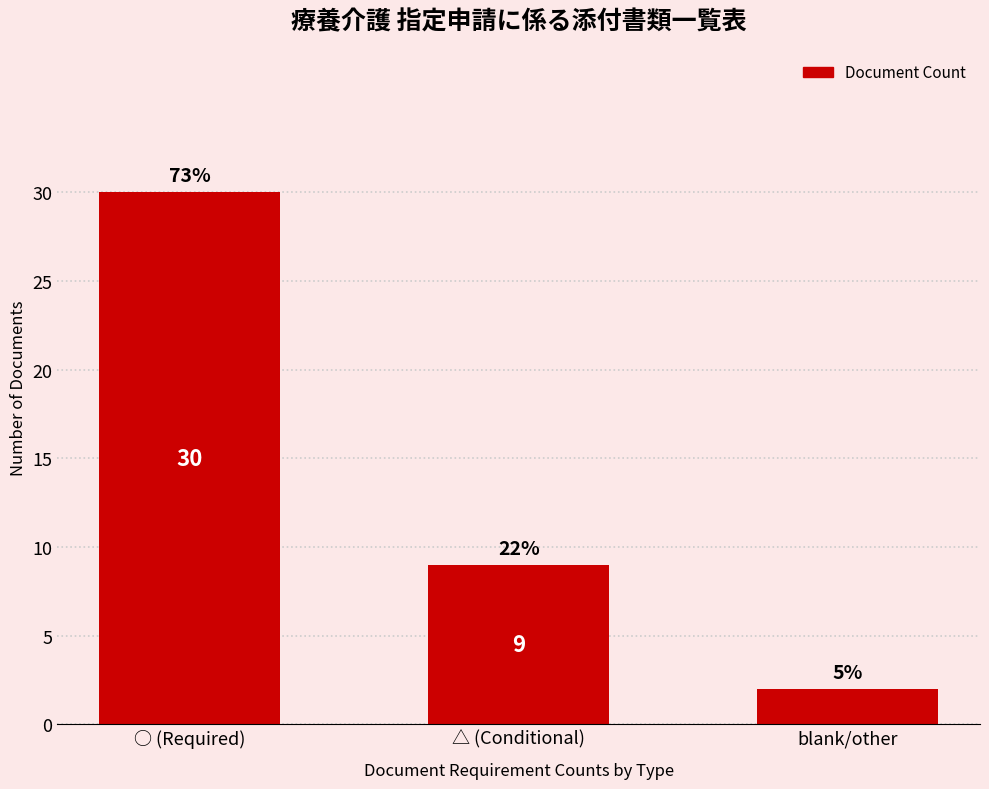

Rank the categories by value from lowest to highest.

blank/other, △ (Conditional), ○ (Required)